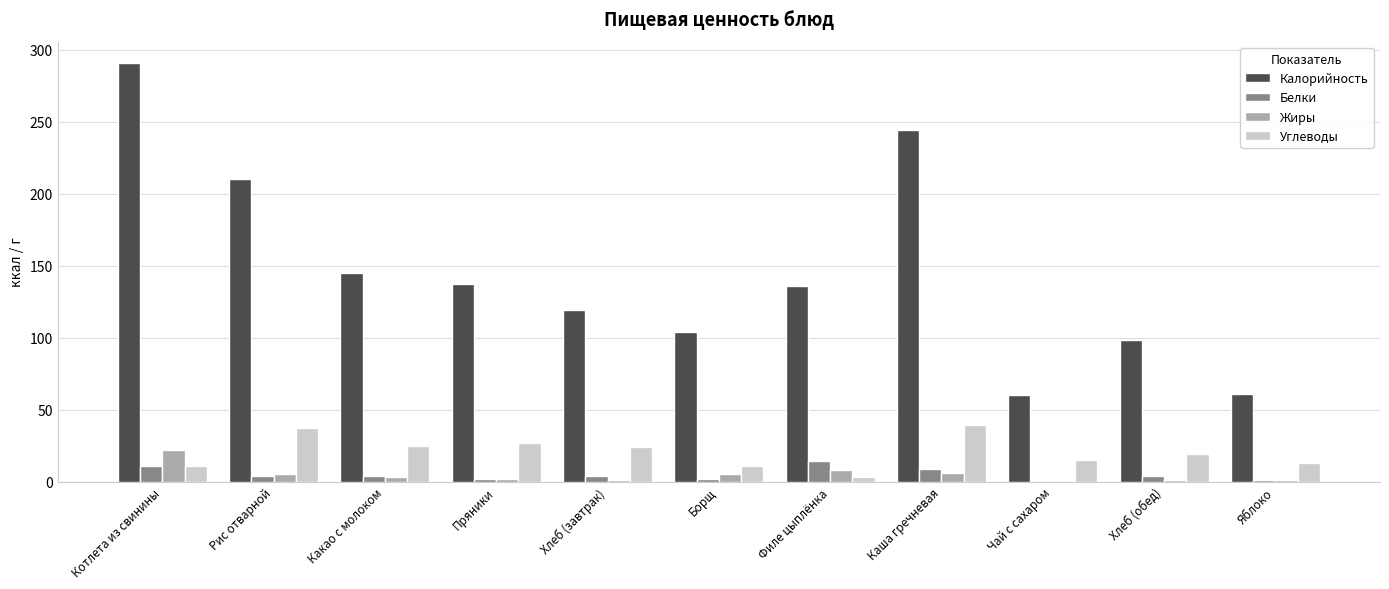

How many data points does each series have?

11